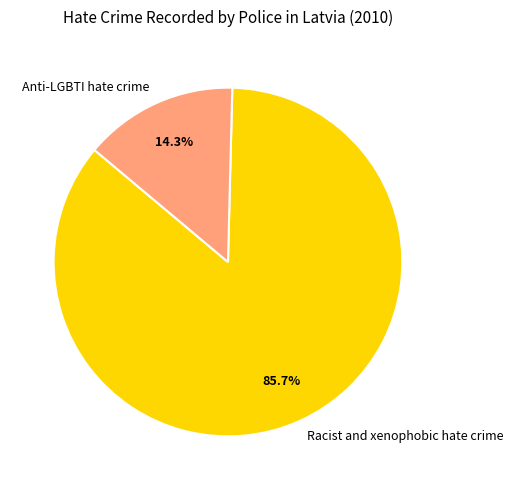

How many slices are in this pie chart?

2